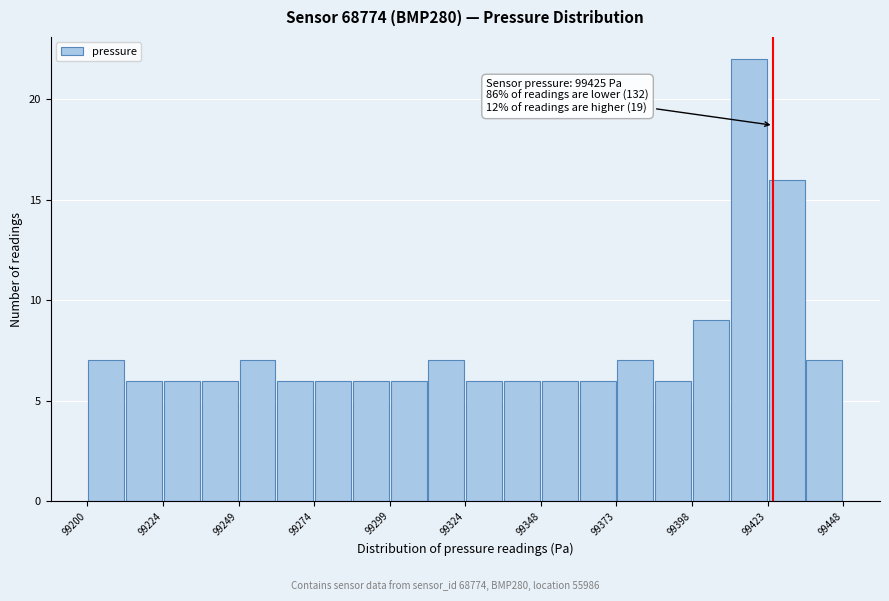

Around what value on the x-axis is the tallest bar? Give the approximate position of its centre, as read against the axis.

99415